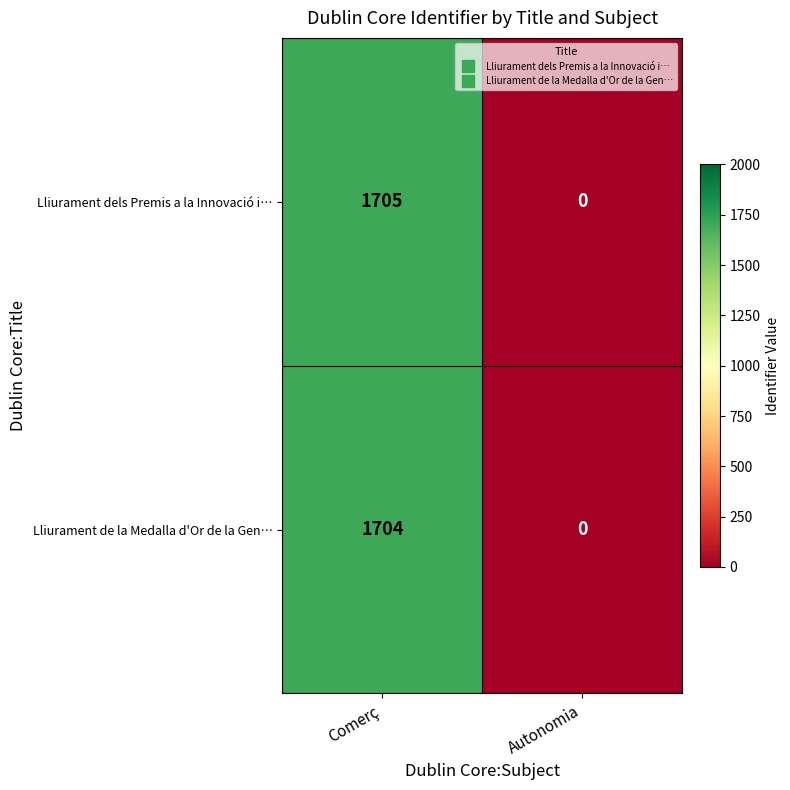

What is the approximate value of Lliurament de la Medalla d'Or de la Gen… at Comerç, to the nearest 100?

1700